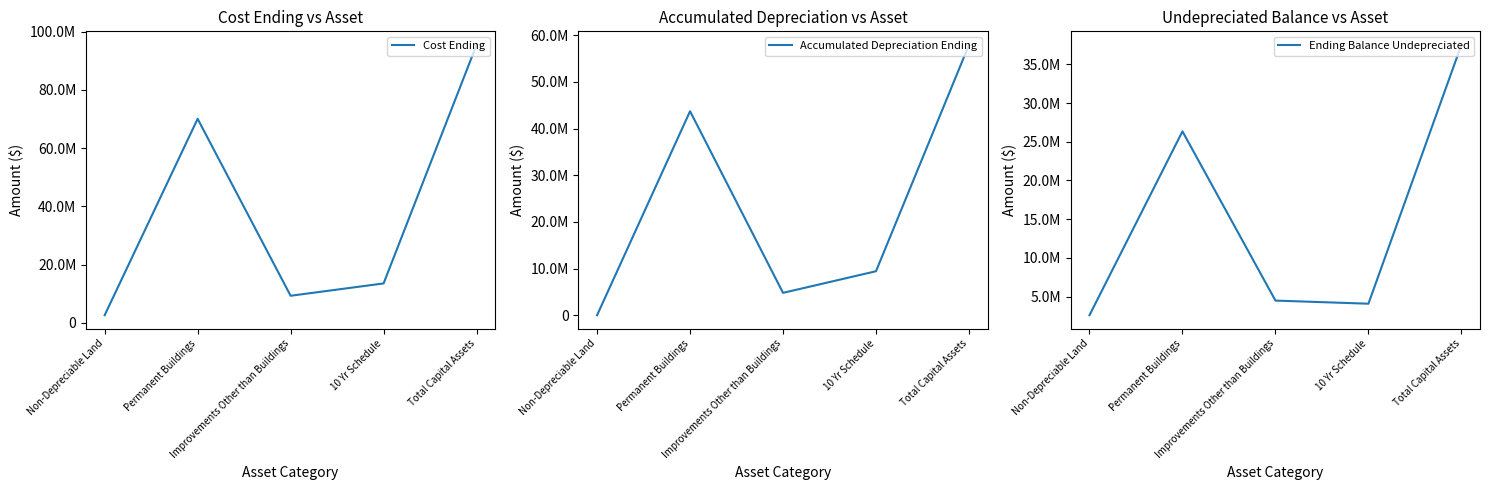

Which series has the largest range (max minus min)?

Cost Ending